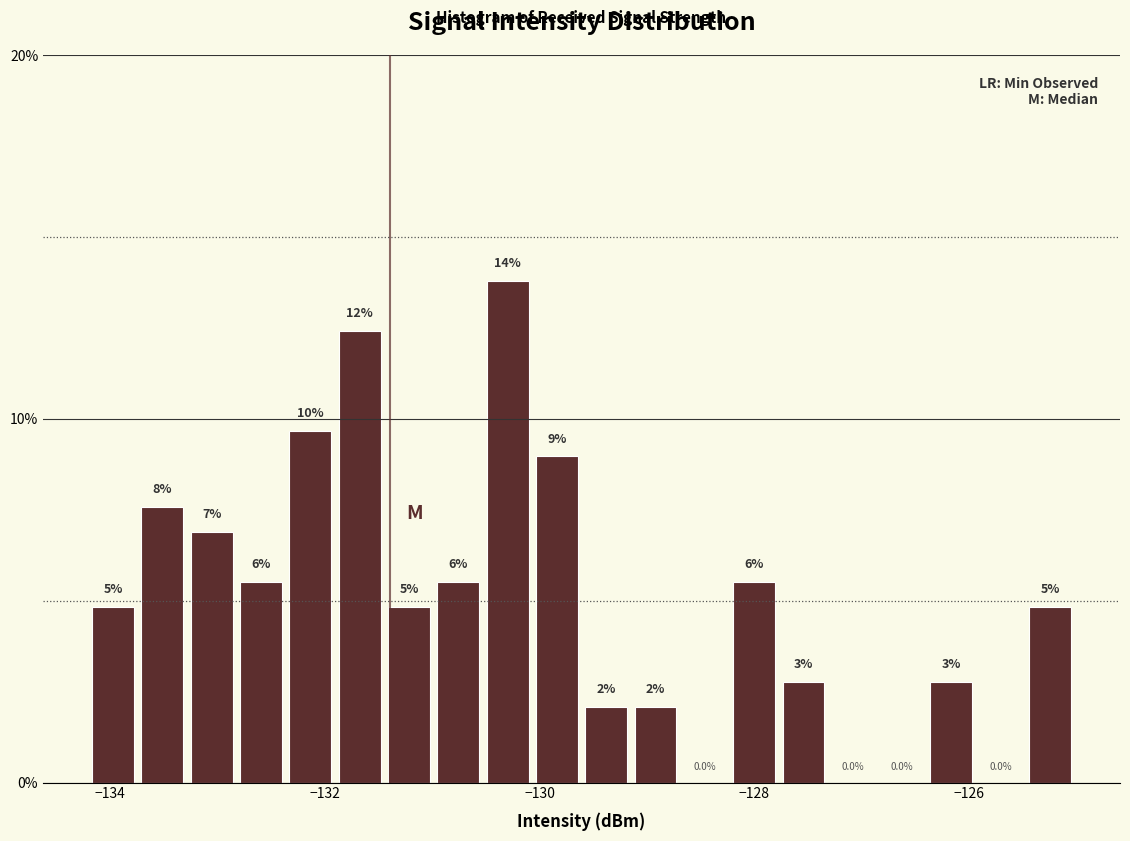

Read against the x-axis, roughly where is the centre of the tallest bar?

-130.2